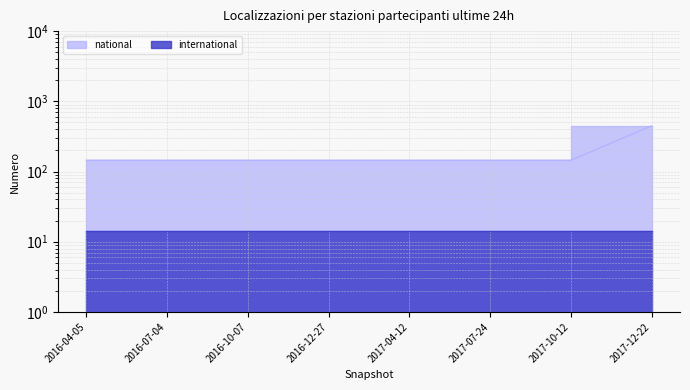

At which category does the chart reach its peak across all series?

2017-12-22